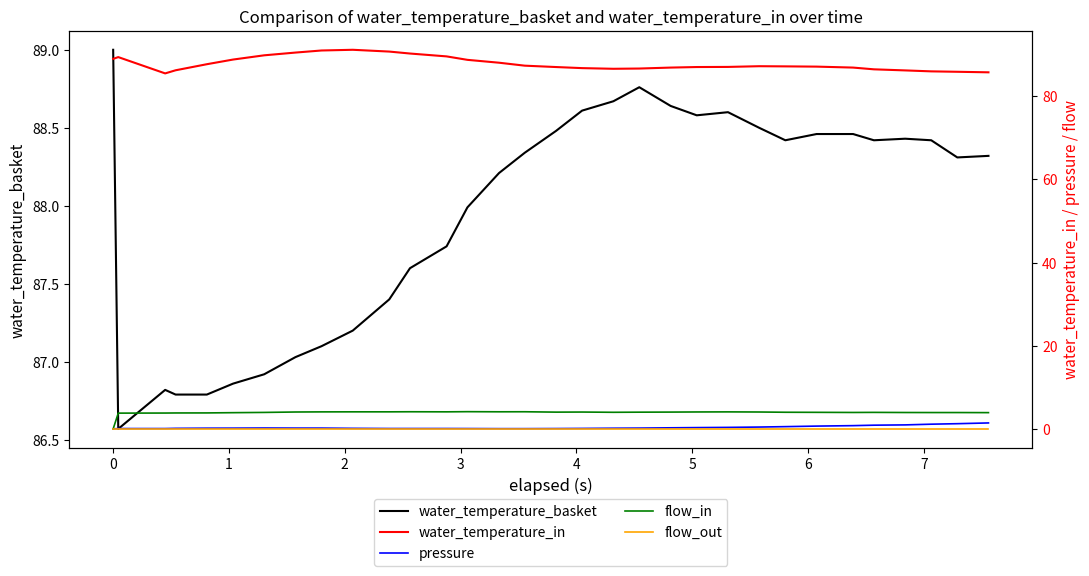

Count the number of categories in the chart.

32